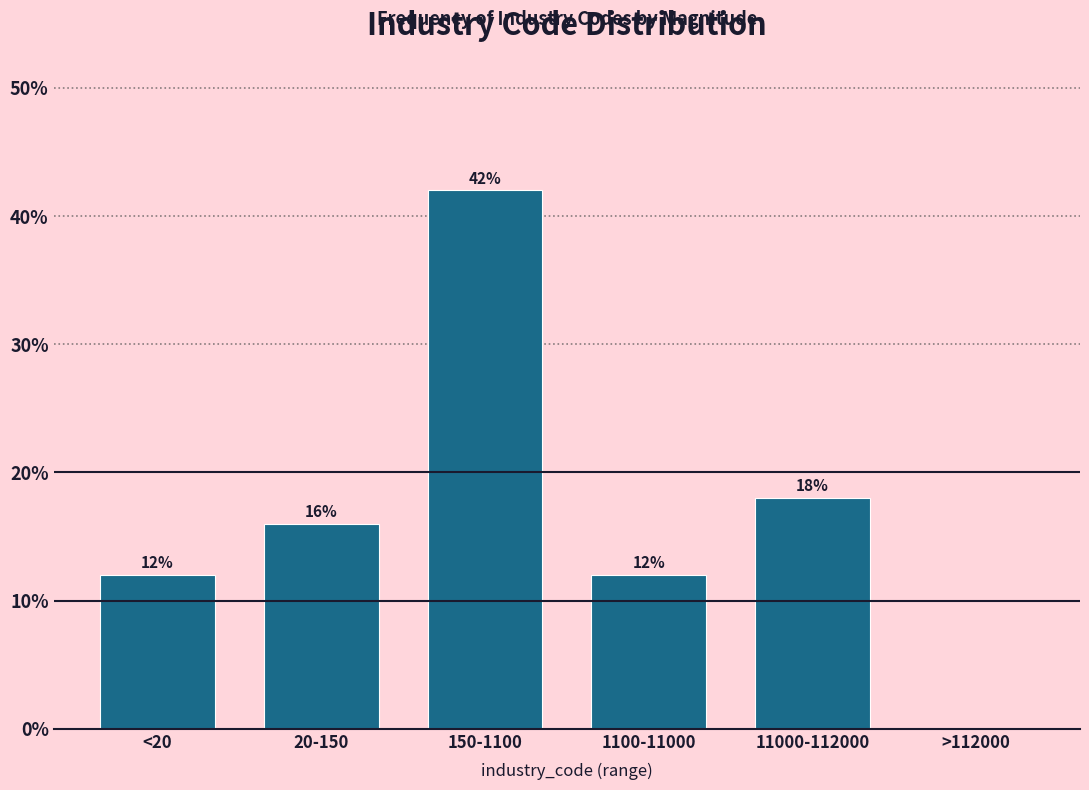

Reading left to right, what are all the values shown in this chart?

<20=12	20-150=16	150-1100=42	1100-11000=12	11000-112000=18	>112000=0